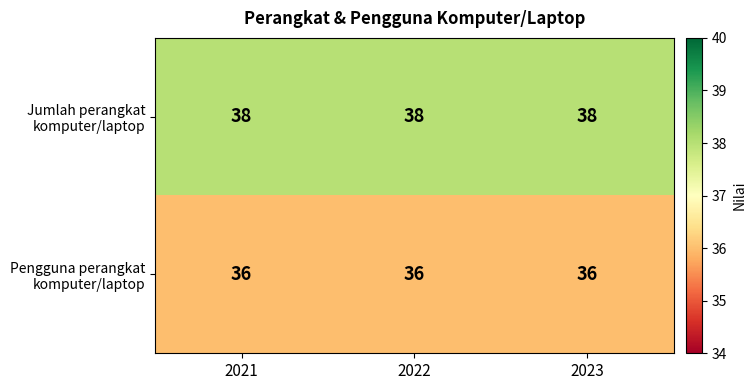

What is the total value across all series at 2023?

74